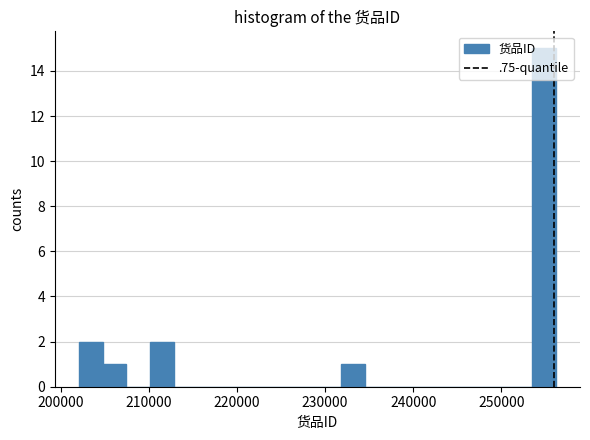

Around what value on the x-axis is the tallest bar? Give the approximate position of its centre, as read against the axis.

255000